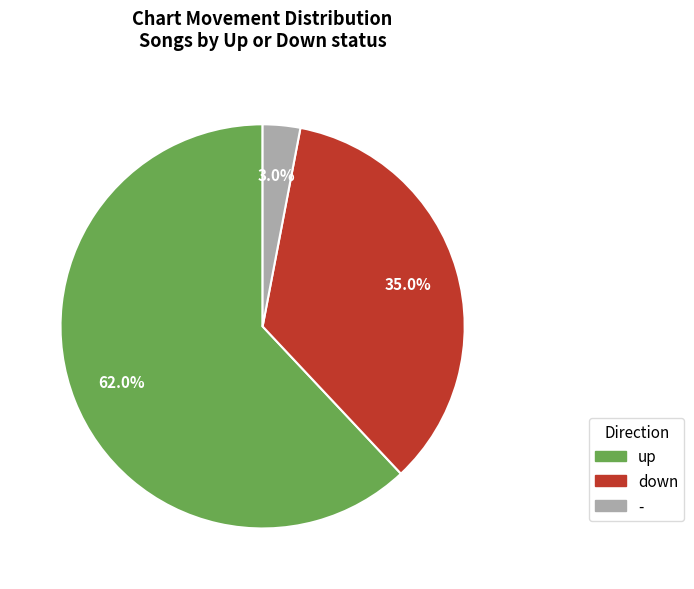

What is the ratio of the value at up to the value at down?

1.8